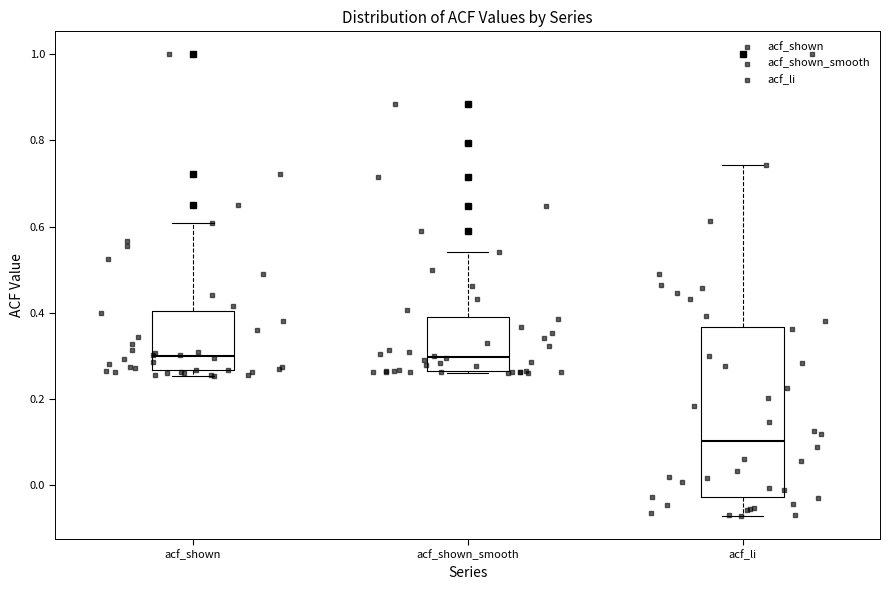

Comparing the boxes themselves (not the whiskers), which one is the tallest?

acf_li